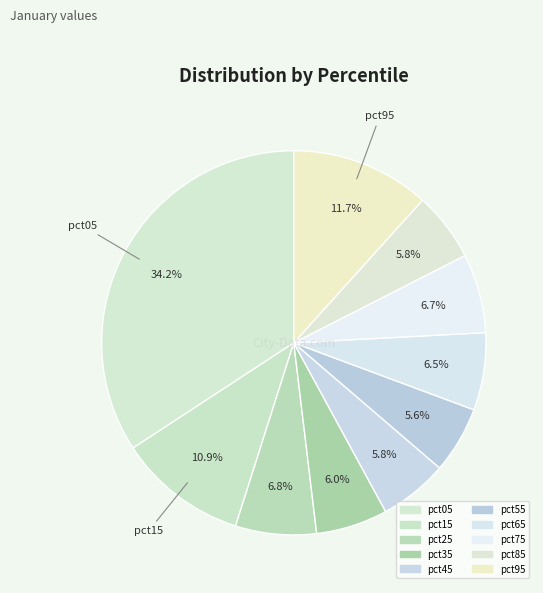

To the nearest percent, what percentage of the pie is pct75?

7%